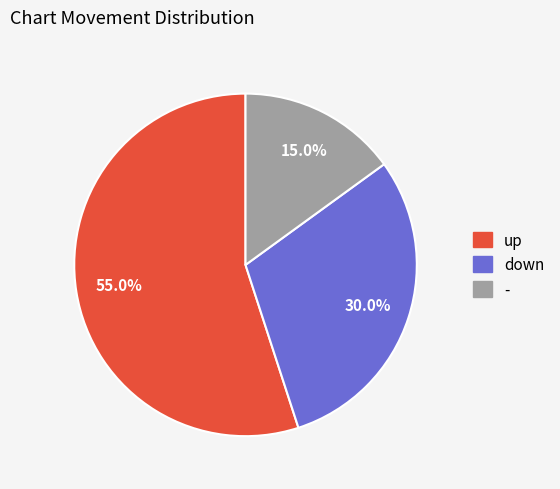

Is up the majority of the pie?

Yes